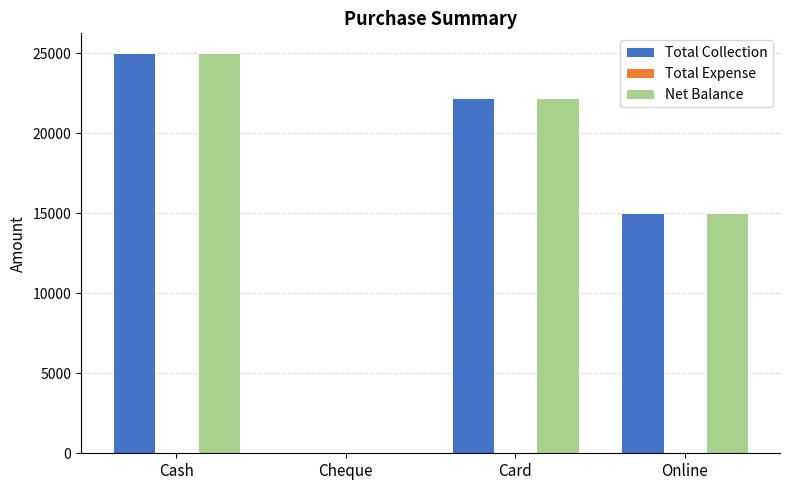

At which category is the sum across all series the highest?

Cash